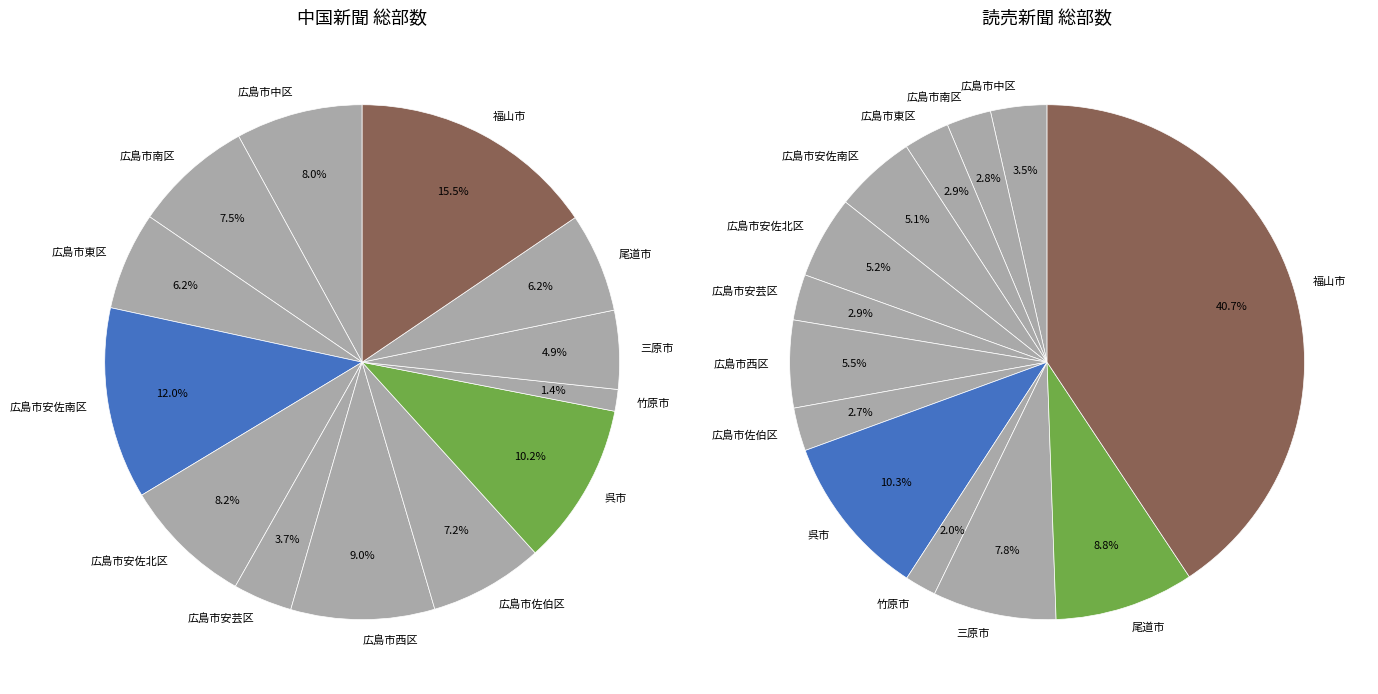

To the nearest percent, what is the difference between the largest and smallest slice percentages?

39%